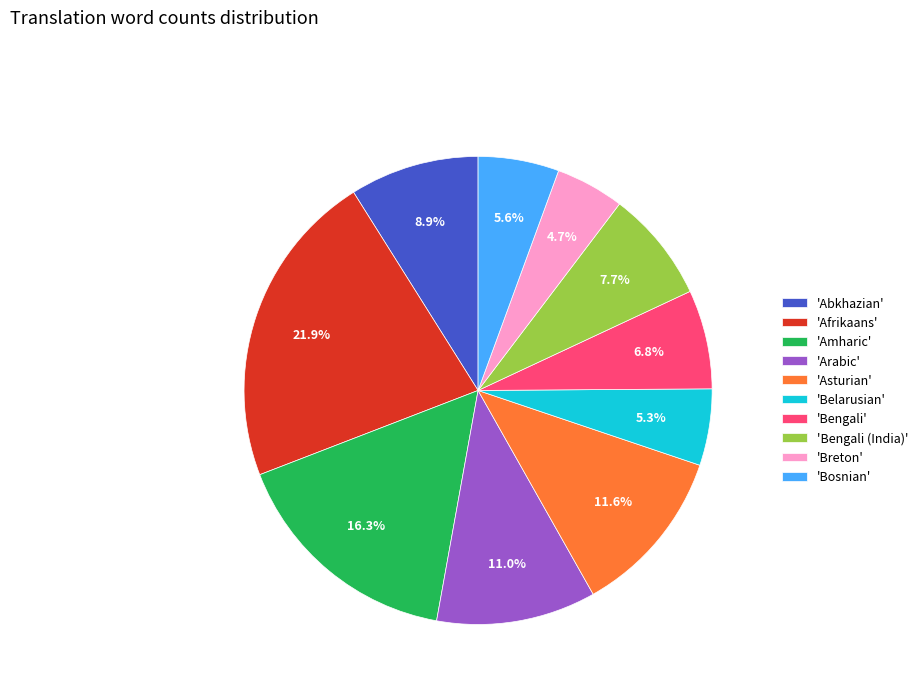

What percentage is NOT represented by 'Afrikaans'?

78.1%